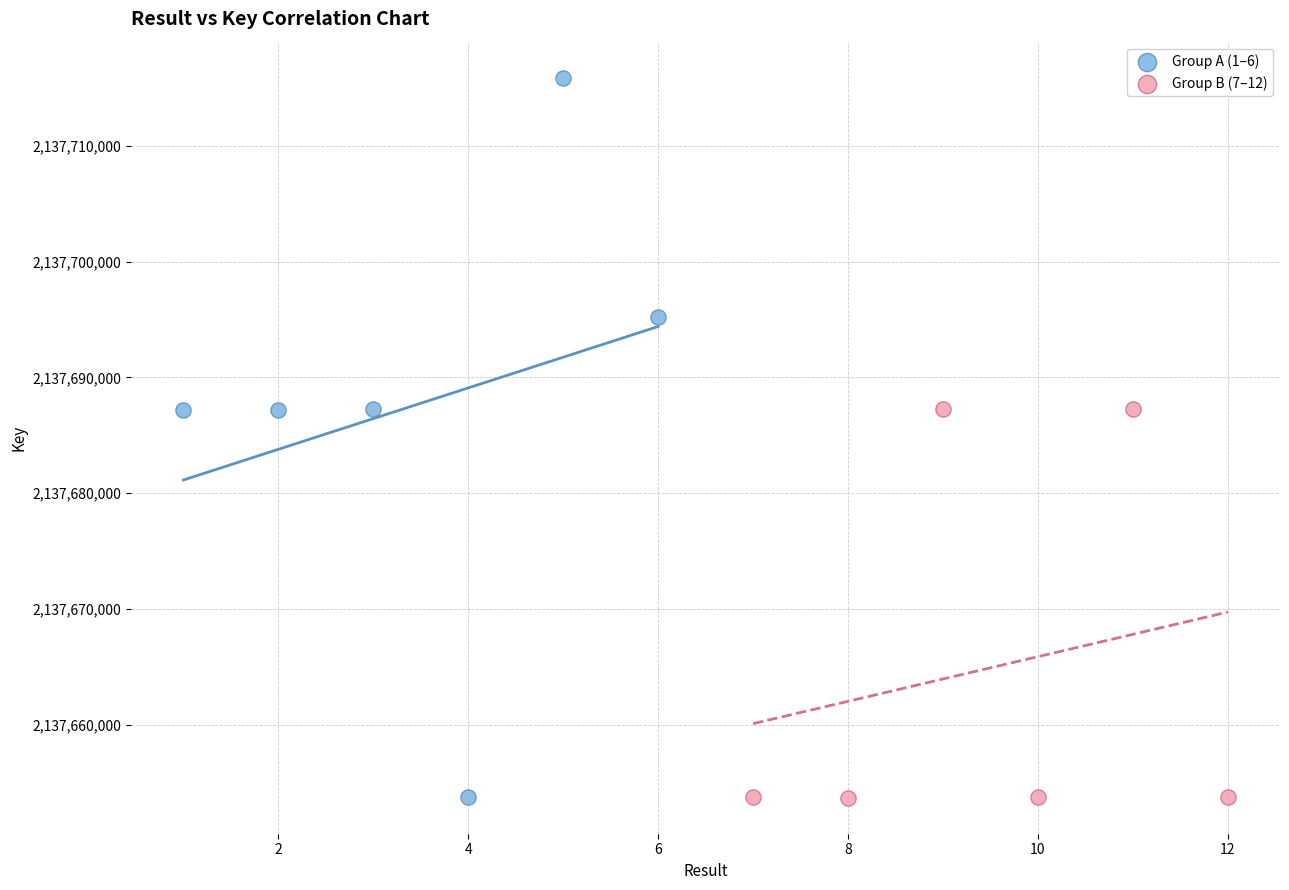

Which series has the largest Y range (max minus min)?

Group A (1–6)